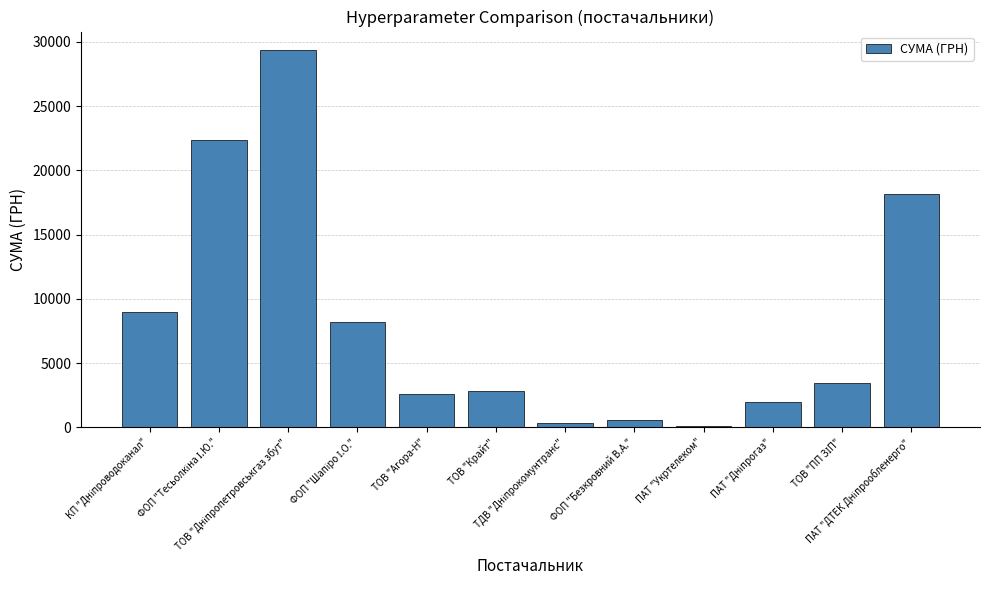

What is the maximum value shown in the chart?

29338.5